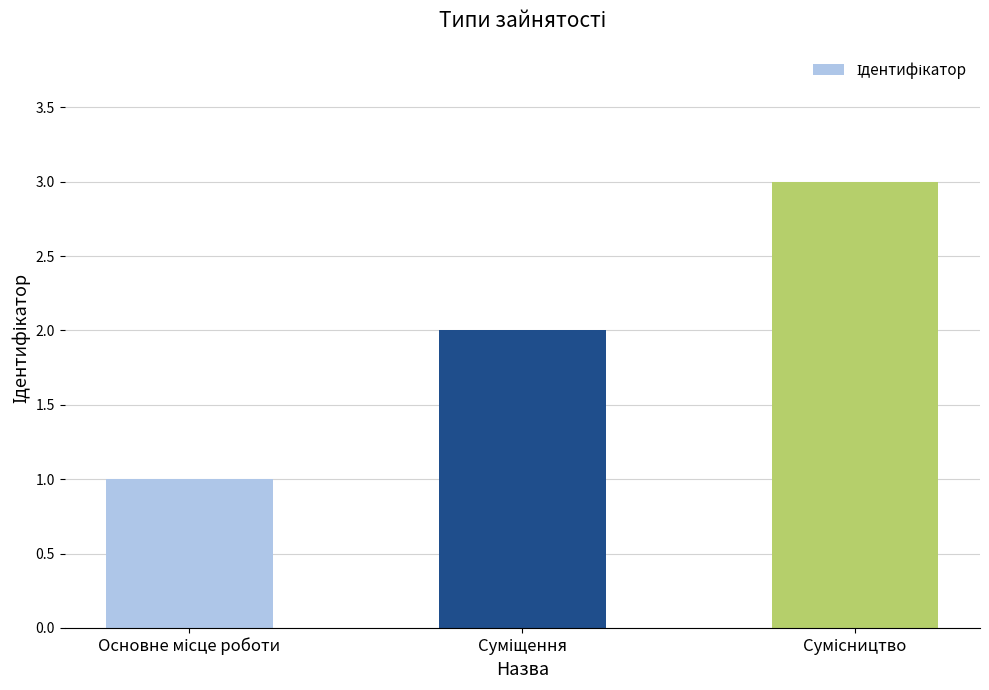

What is the sum of all values?

6